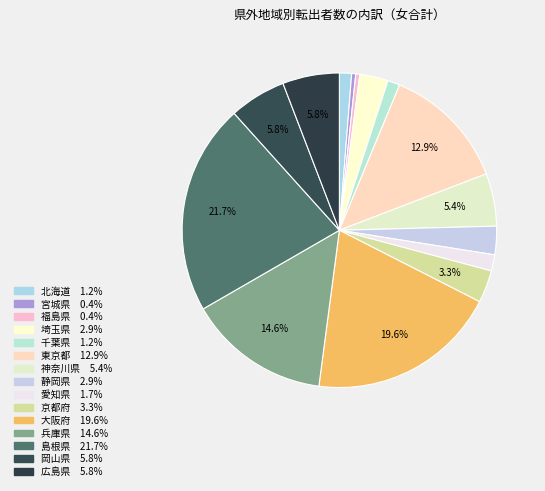

To the nearest percent, what percentage of the pie is 兵庫県?

15%